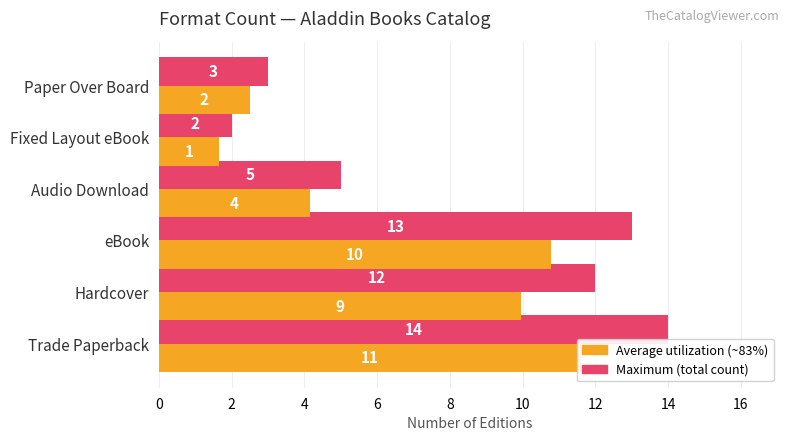

What is the value of the Maximum utilization bar at the 2nd from the left?

12.0